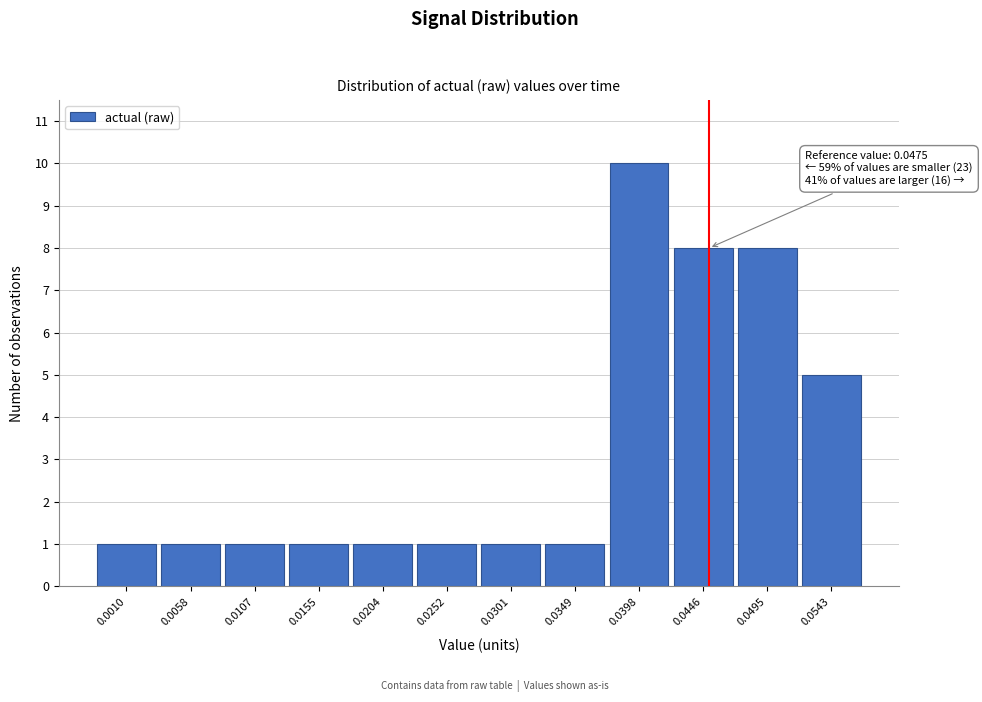

Reading left to right, list all the values displayed in this chart.

1	1	1	1	1	1	1	1	10	8	8	5